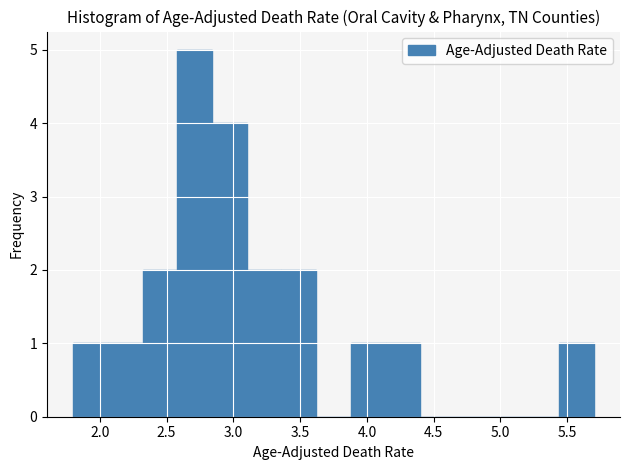

Which range on the x-axis has the tallest bar?

2.58 to 2.84